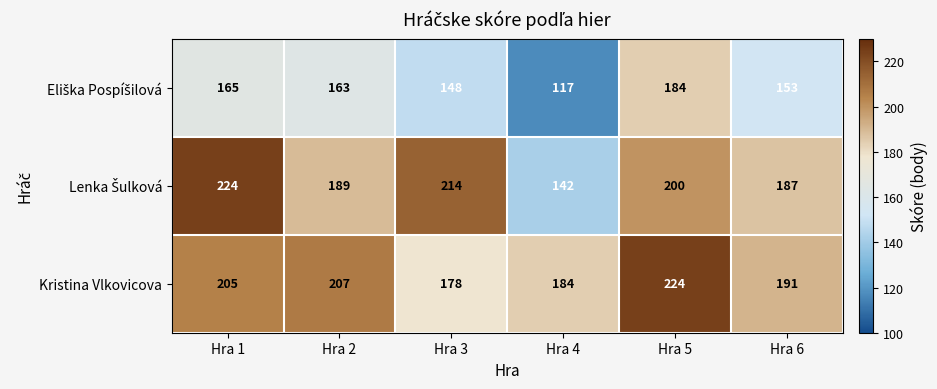

What is the difference between the Kristina Vlkovicova values at Hra 3 and Hra 4?

6